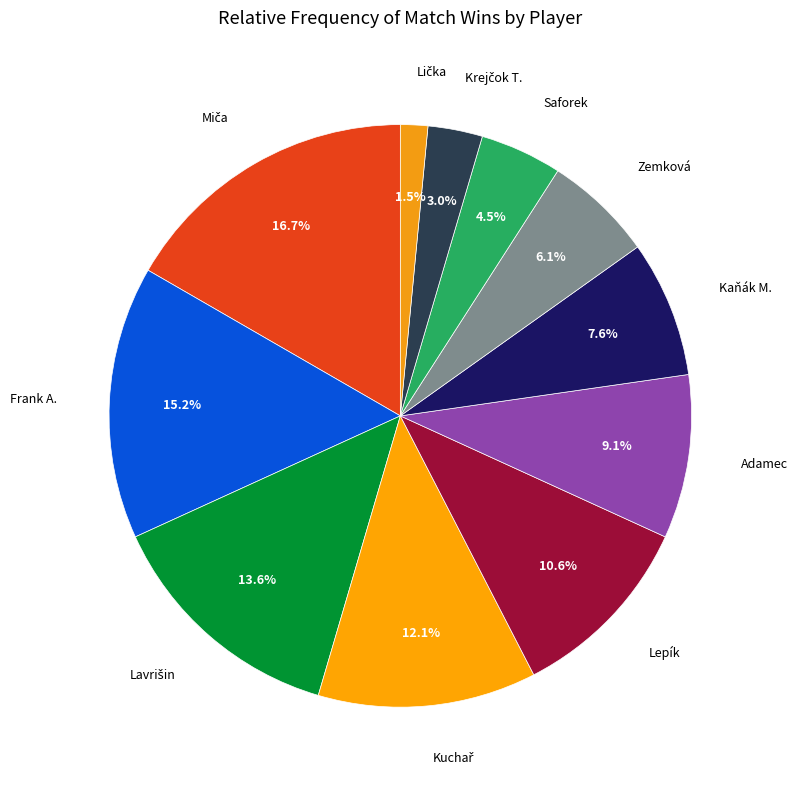

Is there any slice that represents more than half of the pie?

No